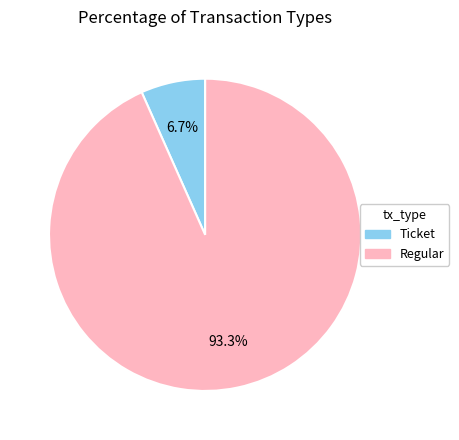

What is the total percentage of Regular and Ticket?

100.0%